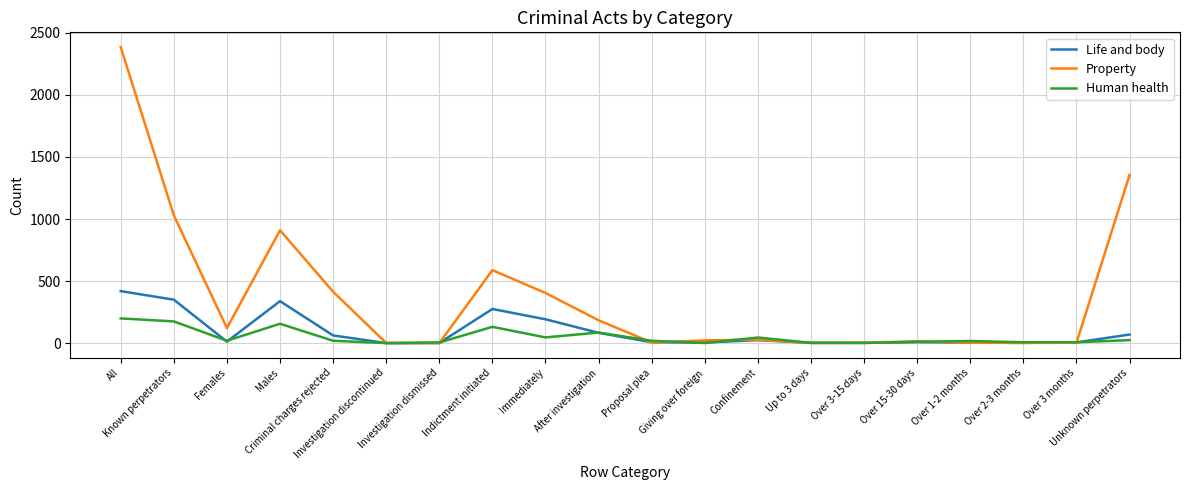

What is the spread (max minus min) of values at Over 1-2 months?

14